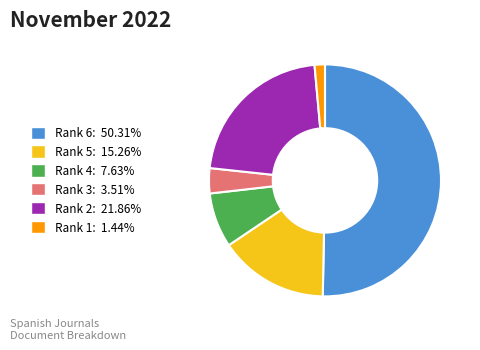

Which category accounts for the majority?

Rank 6